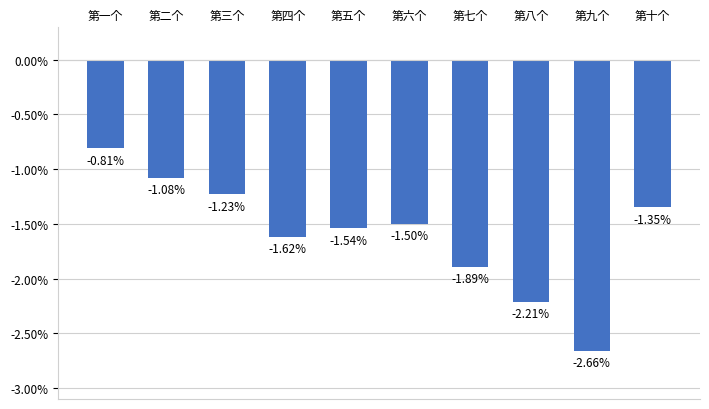

What is the label of the 3rd bar from the left?

第三个